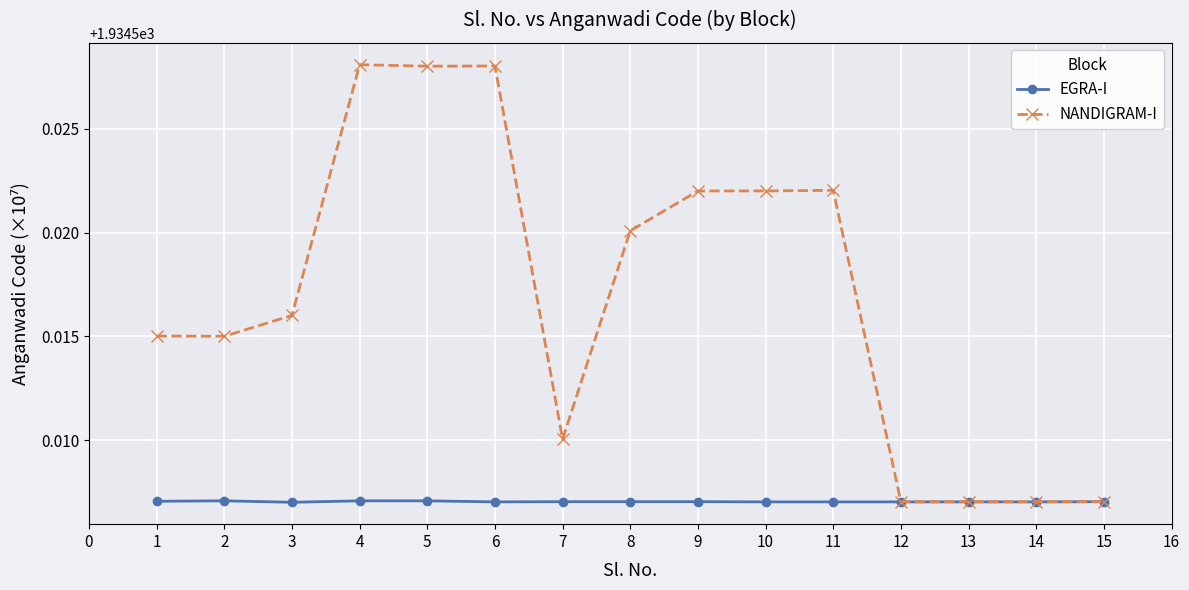

Which series has the largest range (max minus min)?

NANDIGRAM-I